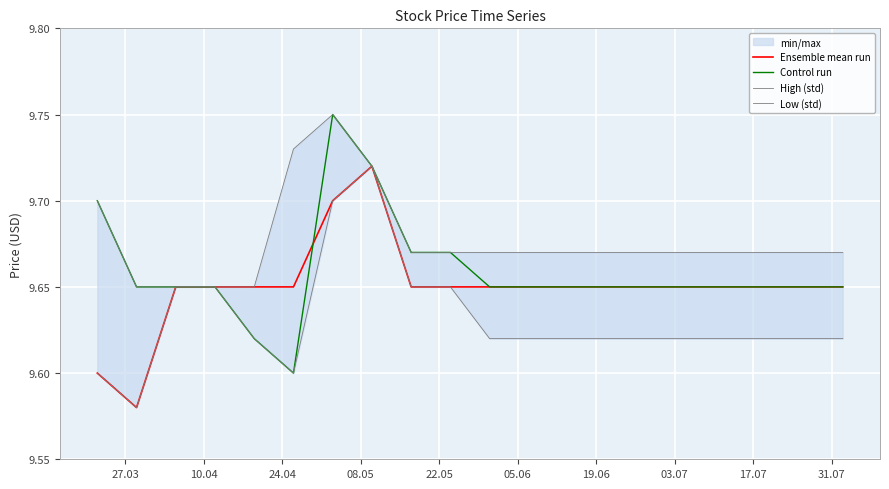

What is the average value of the Control run series?

9.7